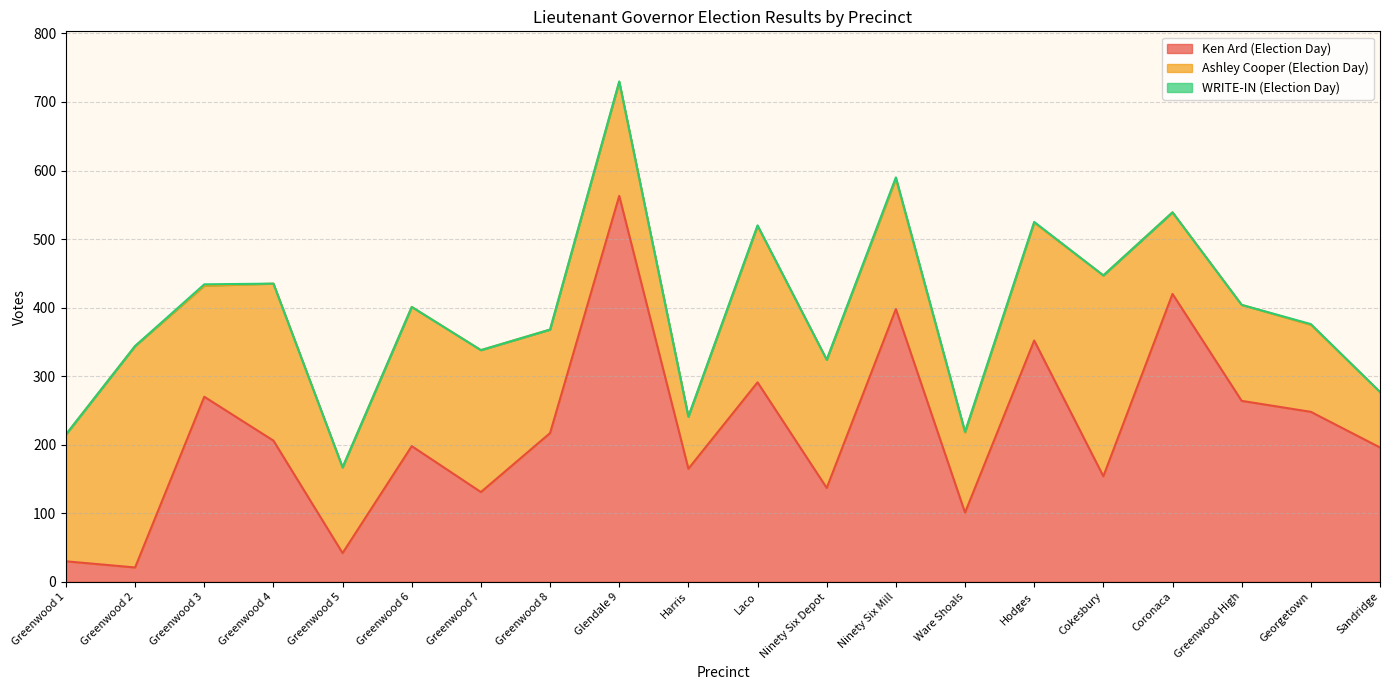

What is the label of the 3rd point from the left?

Greenwood 3